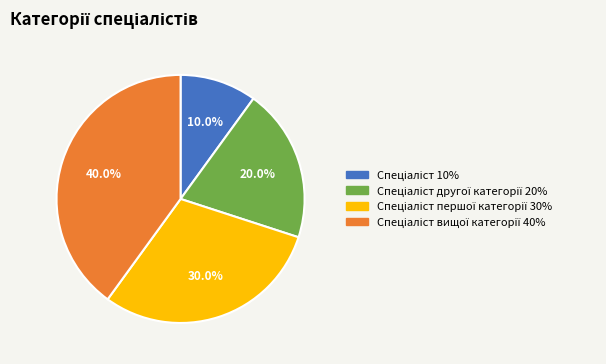

Does any single category account for the majority?

No